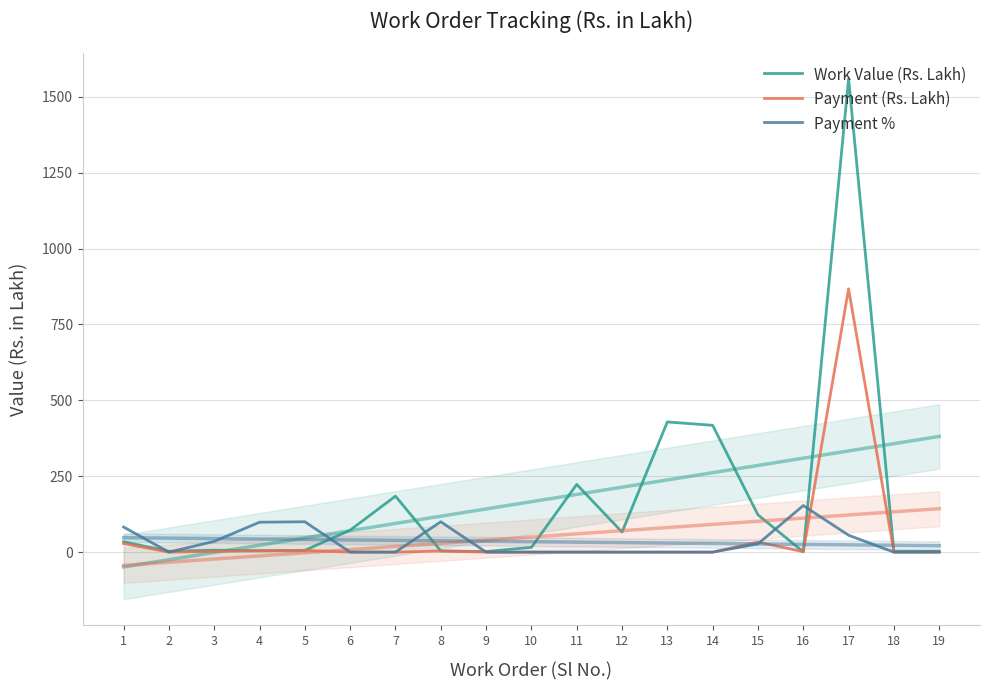

The Payment % series shows 128.3 at 1. True or false?

False